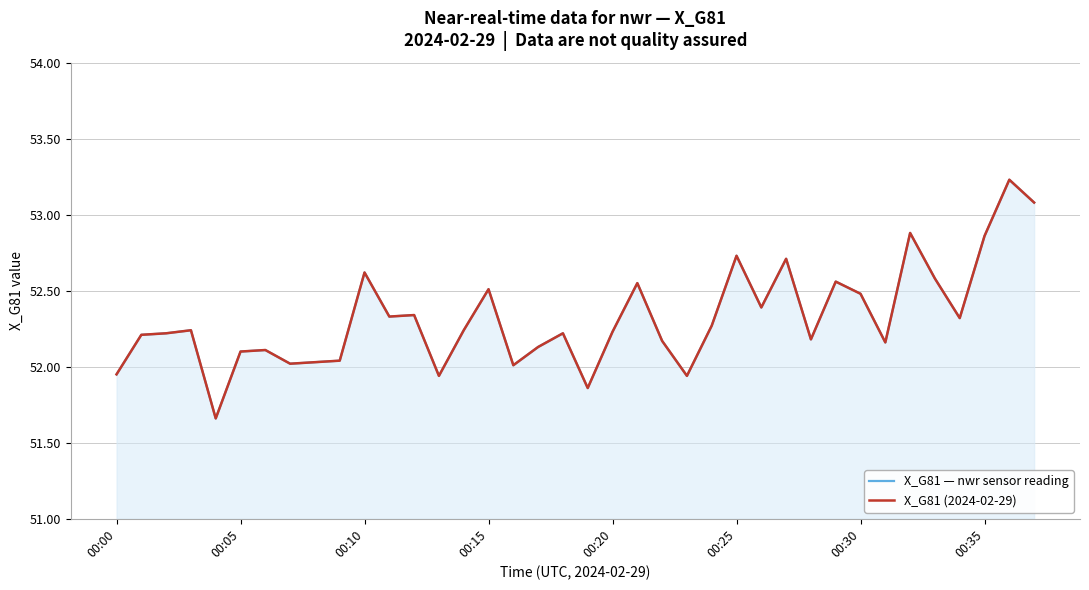

How many series are shown in this chart?

2